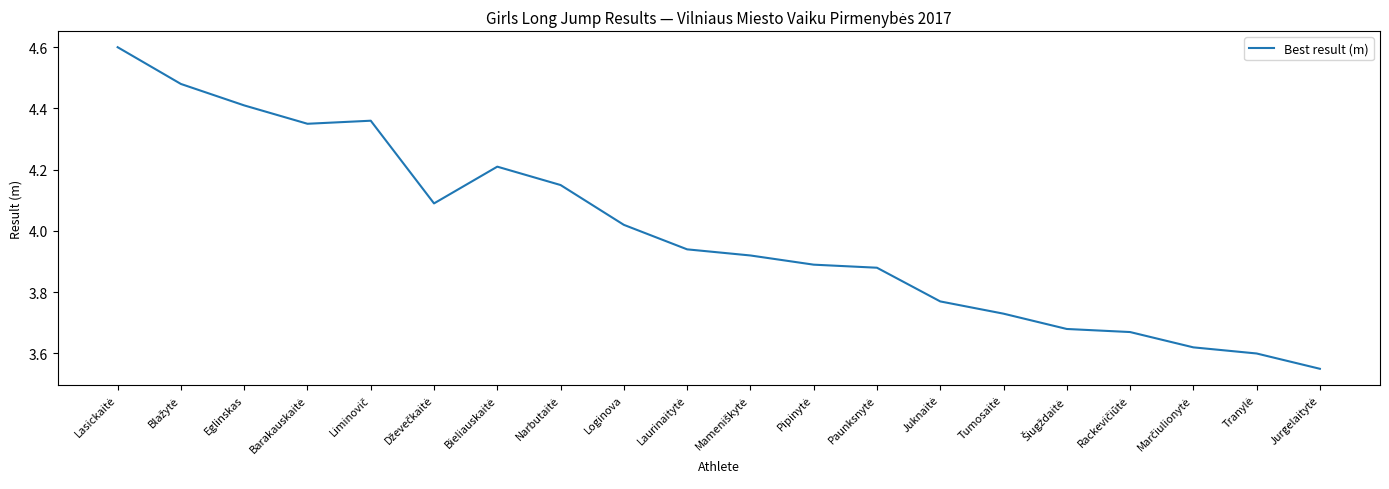

True or false: the data has more than 0 interior local peaks.

True